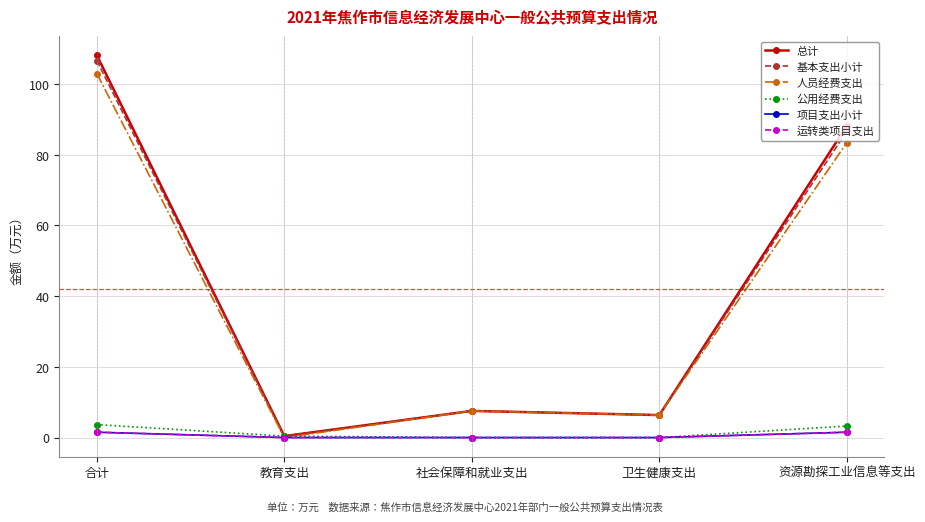

Is this an area chart (filled region under the line)?

No